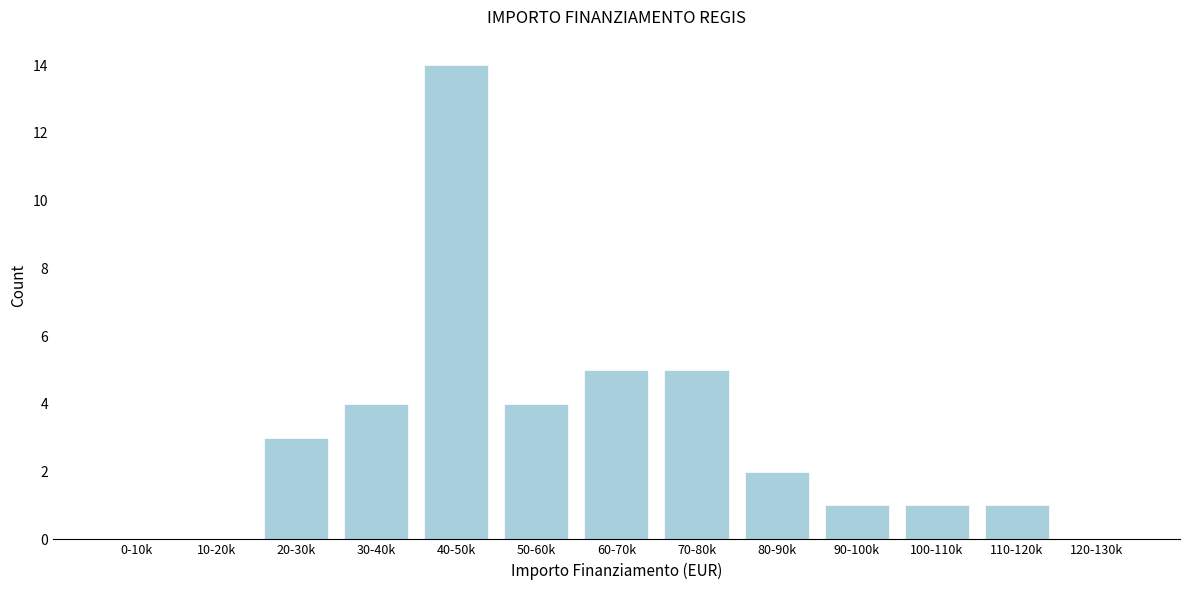

Reading left to right, transcribe all the data shown in this chart.

0-10k=0	10-20k=0	20-30k=3	30-40k=4	40-50k=14	50-60k=4	60-70k=5	70-80k=5	80-90k=2	90-100k=1	100-110k=1	110-120k=1	120-130k=0